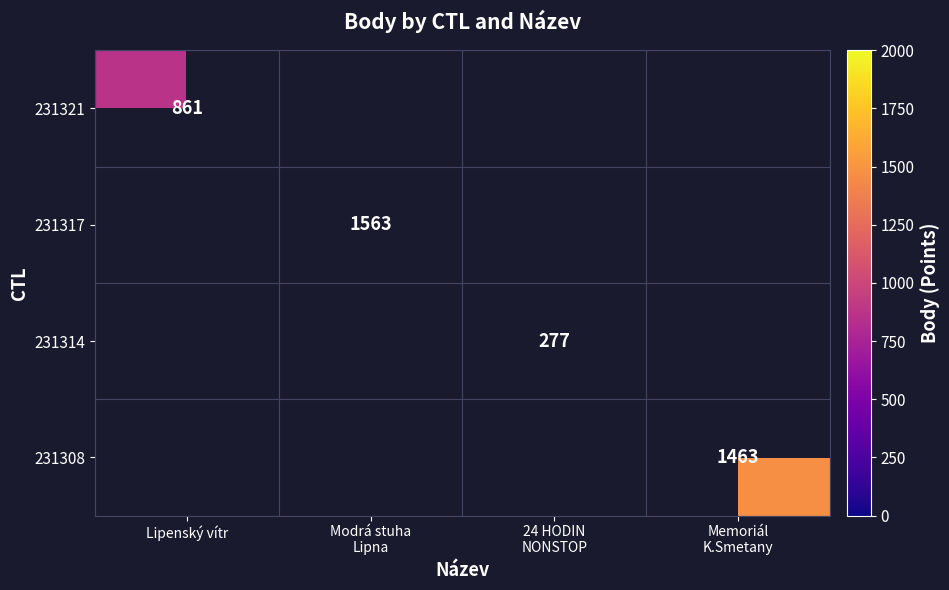

Is it true that 231321 equals 861 at Lipenský vítr?

True